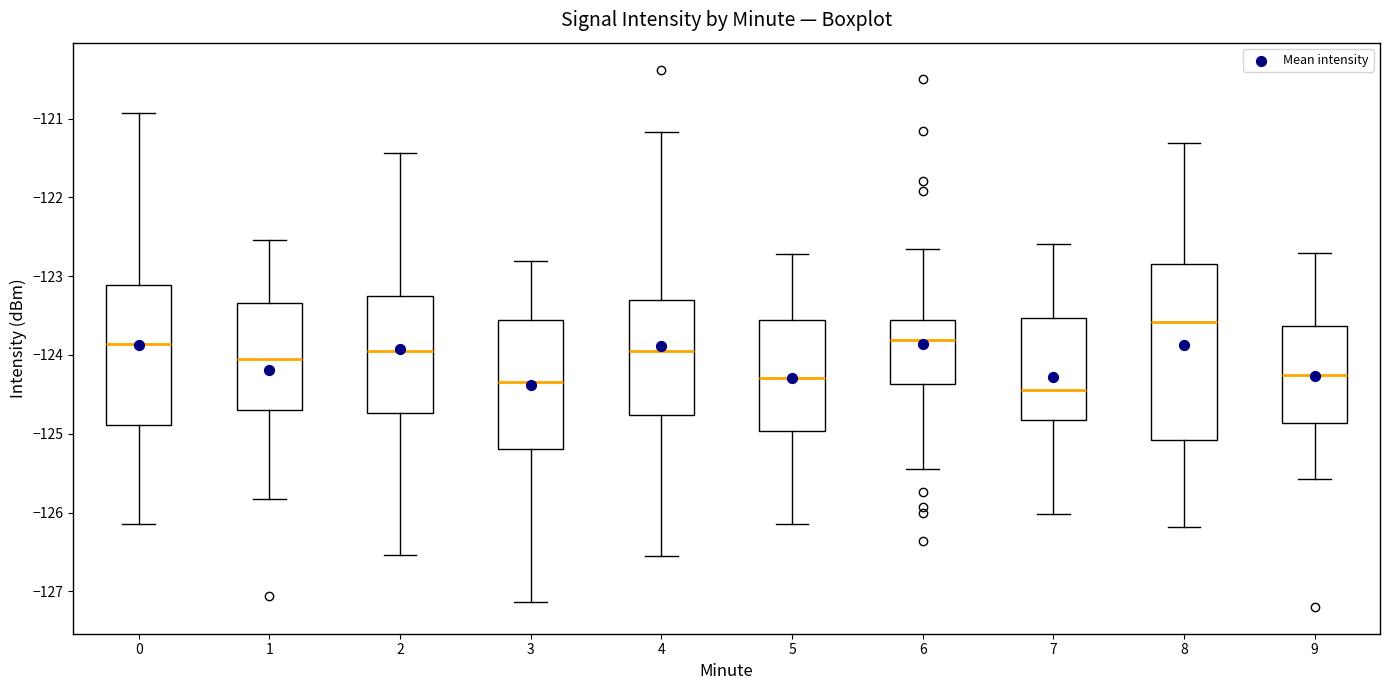

Which box is the tallest, from its lower edge to its upper edge?

8